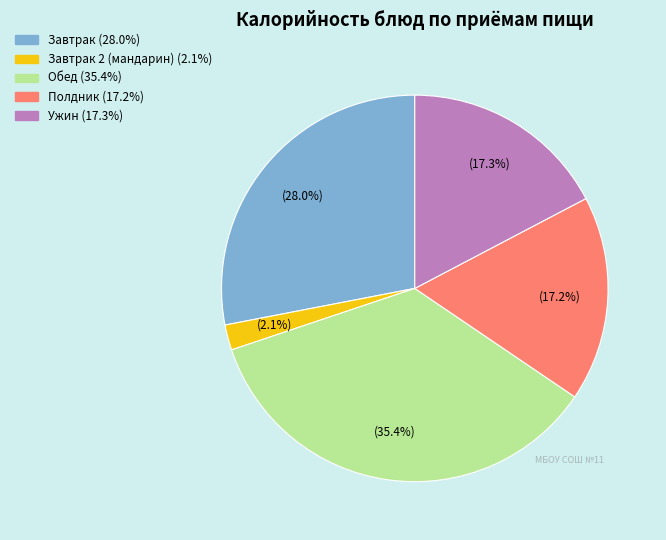

Is there any slice that represents more than half of the pie?

No